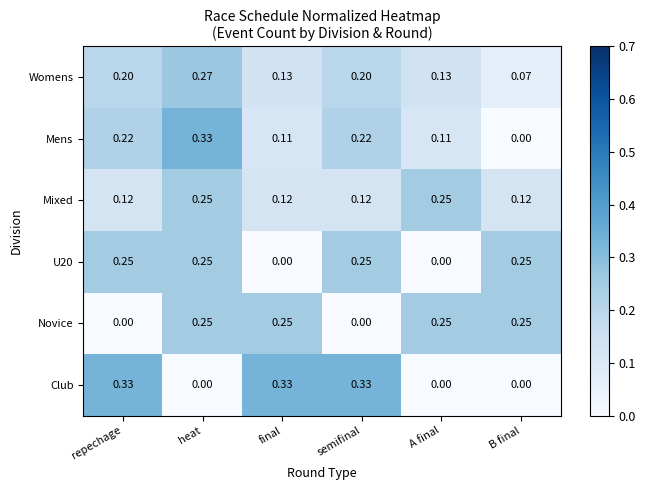

At how many categories does at least one series exceed 0?

6